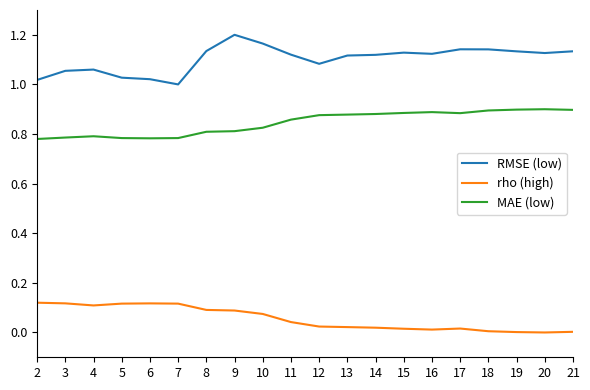

Which series has the largest range (max minus min)?

RMSE (low)